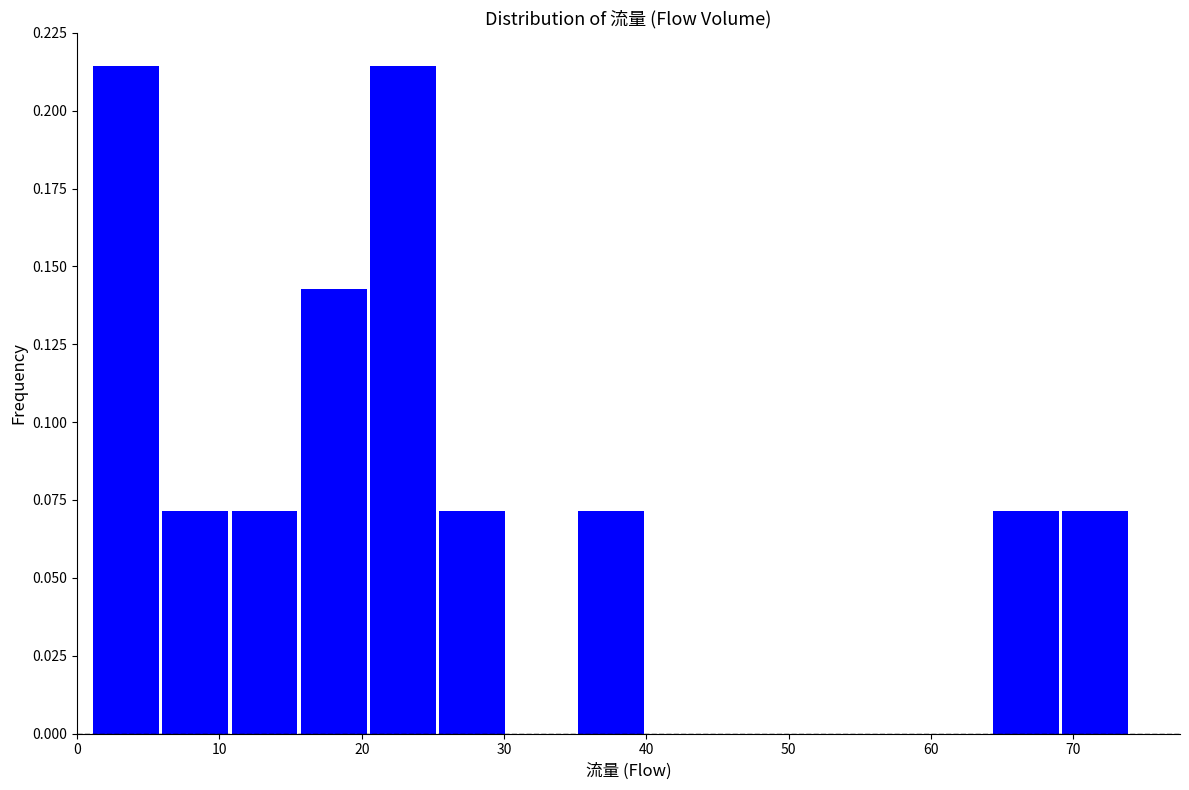

Reading left to right, transcribe this chart: for each bar, give the range it covers on the x-axis and its height. Neither the bar edges nor the heights are printed on the chart, so give them approximately, as read against the axes.

1 to 6: 0.215
6 to 11: 0.070
11 to 16: 0.070
16 to 20: 0.145
20 to 25: 0.215
25 to 30: 0.070
30 to 35: 0
35 to 40: 0.070
40 to 45: 0
45 to 50: 0
50 to 55: 0
55 to 59: 0
59 to 64: 0
64 to 69: 0.070
69 to 74: 0.070